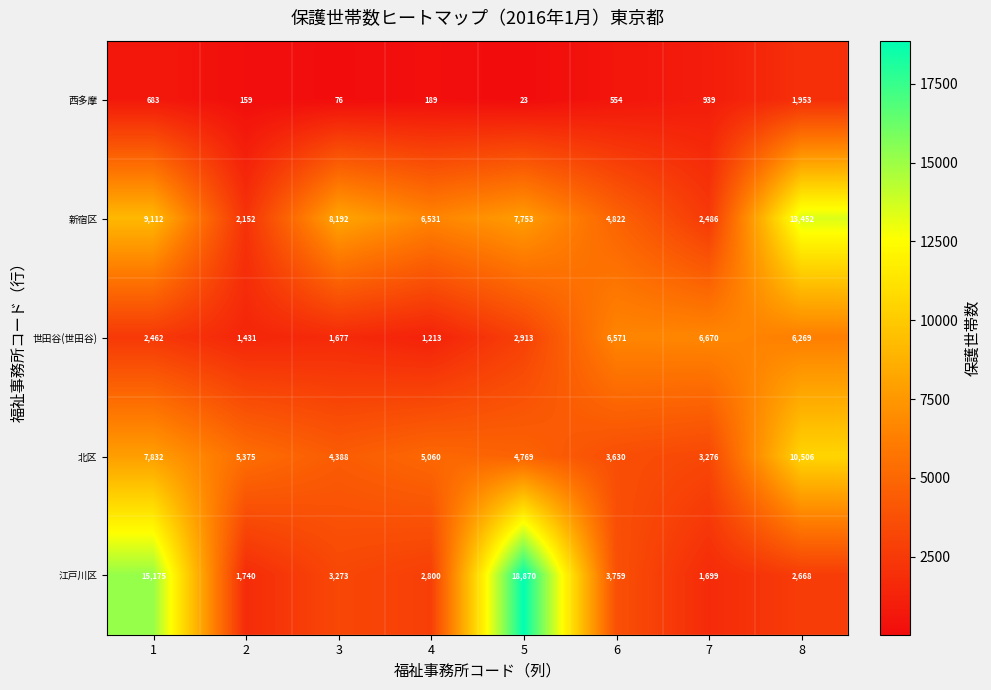

What is the difference between the 新宿区 values at 4 and 7?

4045